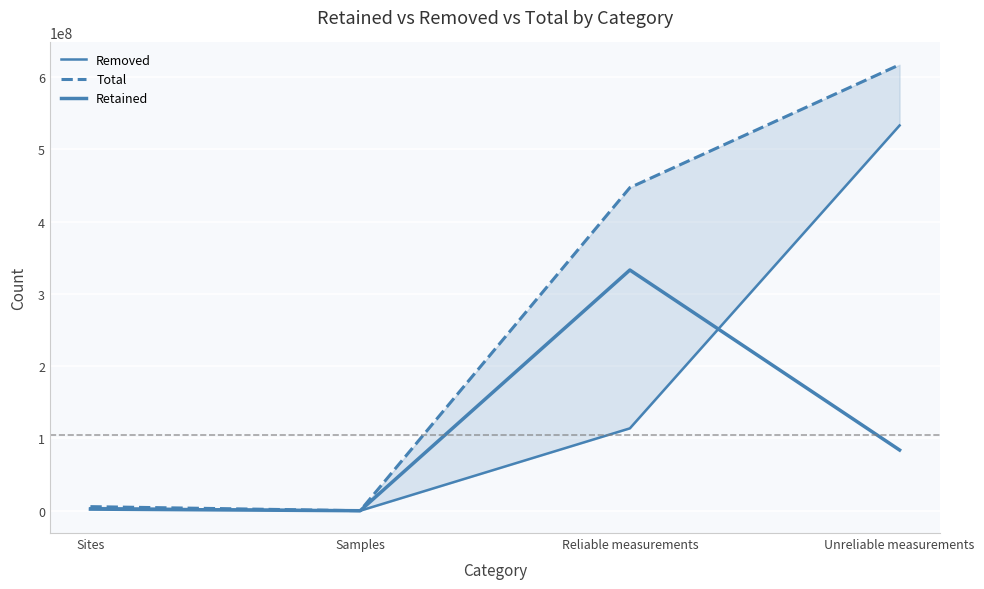

True or false: Total and Removed cross at least once.

False